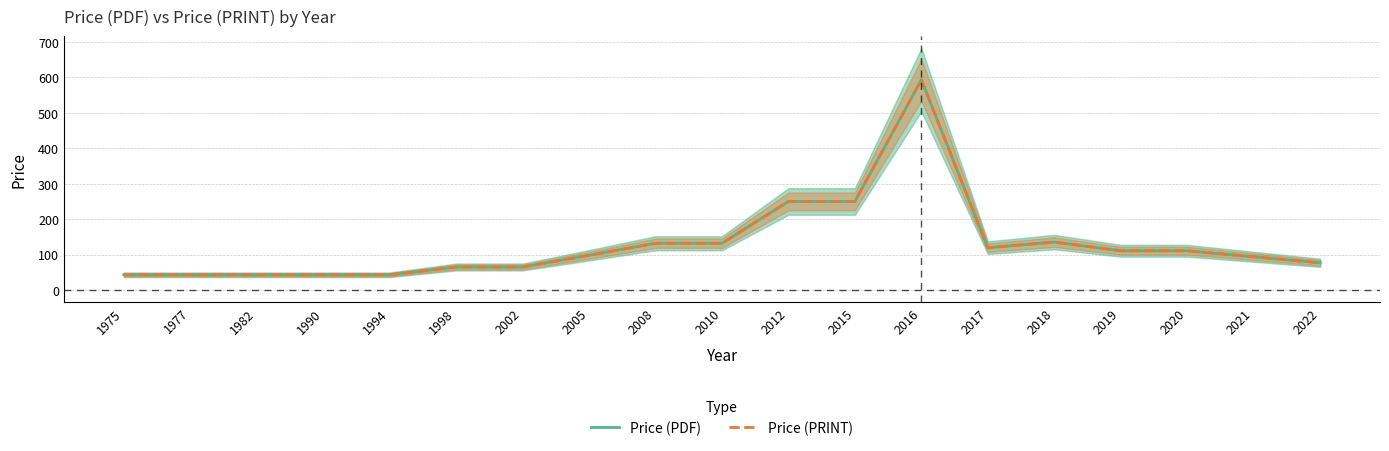

Reading left to right, what are all the values shown in this chart?

Price (PDF): 1975=43.0	1977=43.0	1982=43.0	1990=43.0	1994=43.0	1998=65.0	2002=65.0	2005=98.0	2008=132.0	2010=132.0	2012=250.0	2015=250.0	2016=593.2	2017=119.4	2018=135.3	2019=110.8	2020=110.8	2021=93.8	2022=76.8
Price (PRINT): 1975=43.0	1977=43.0	1982=43.0	1990=43.0	1994=43.0	1998=65.0	2002=65.0	2005=98.0	2008=132.0	2010=132.0	2012=250.0	2015=250.0	2016=593.2	2017=119.4	2018=135.3	2019=110.8	2020=110.8	2021=93.8	2022=76.8